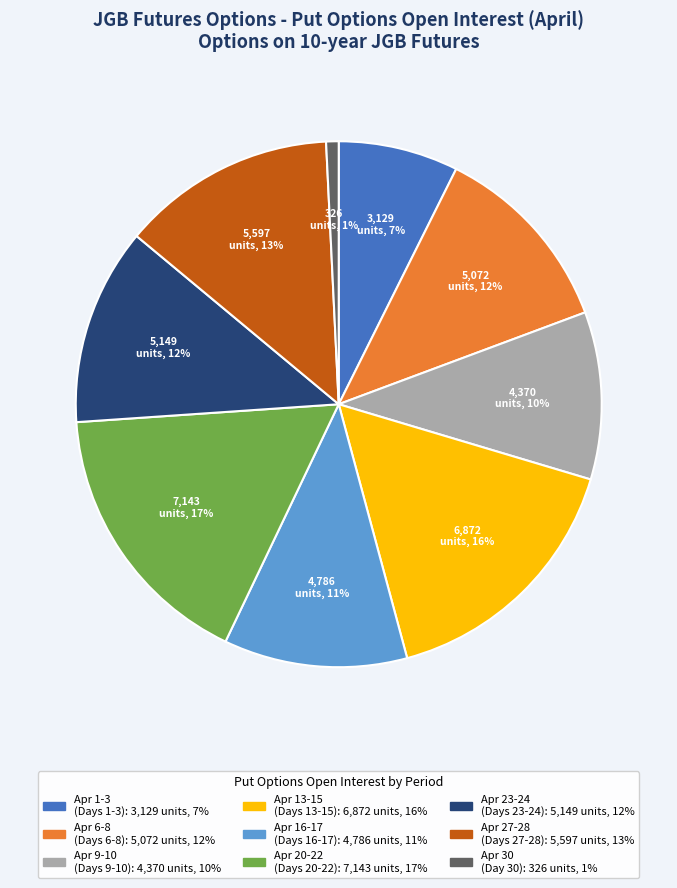

Does any single category account for the majority?

No